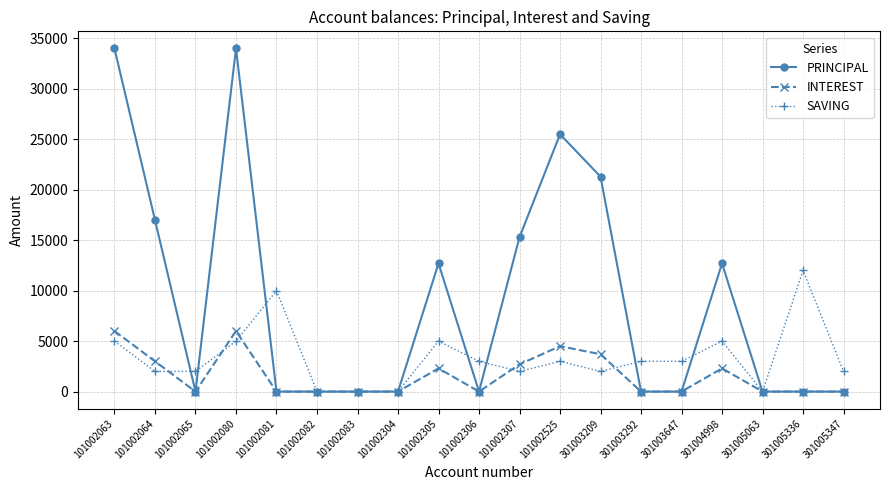

What is the difference between the maximum and second lowest values in the PRINCIPAL series?

34000